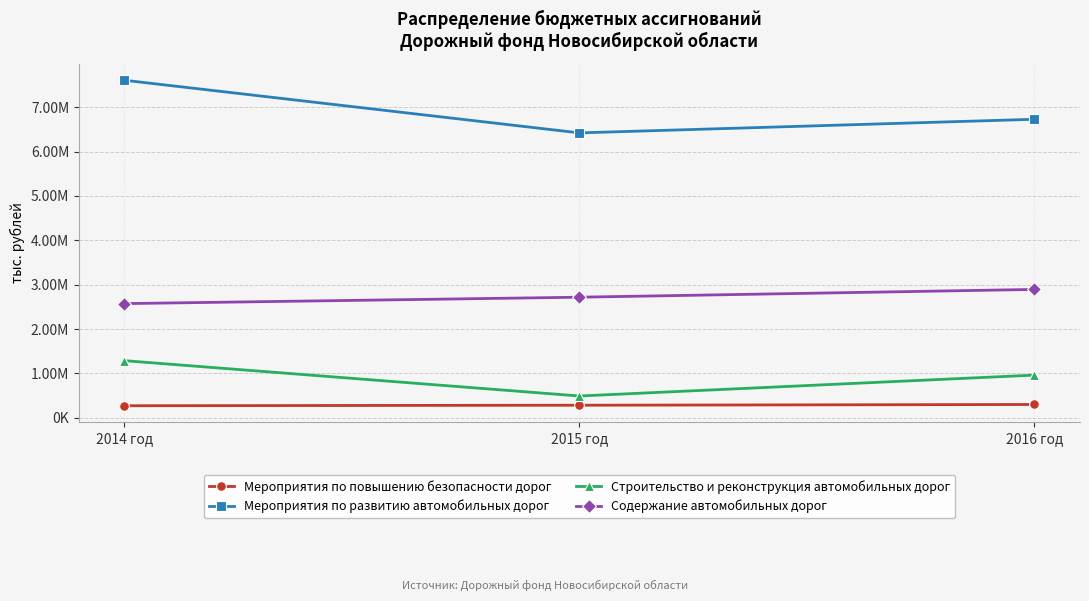

True or false: Мероприятия по повышению безопасности дорог has a value of 283500.0 at 2015 год.

True